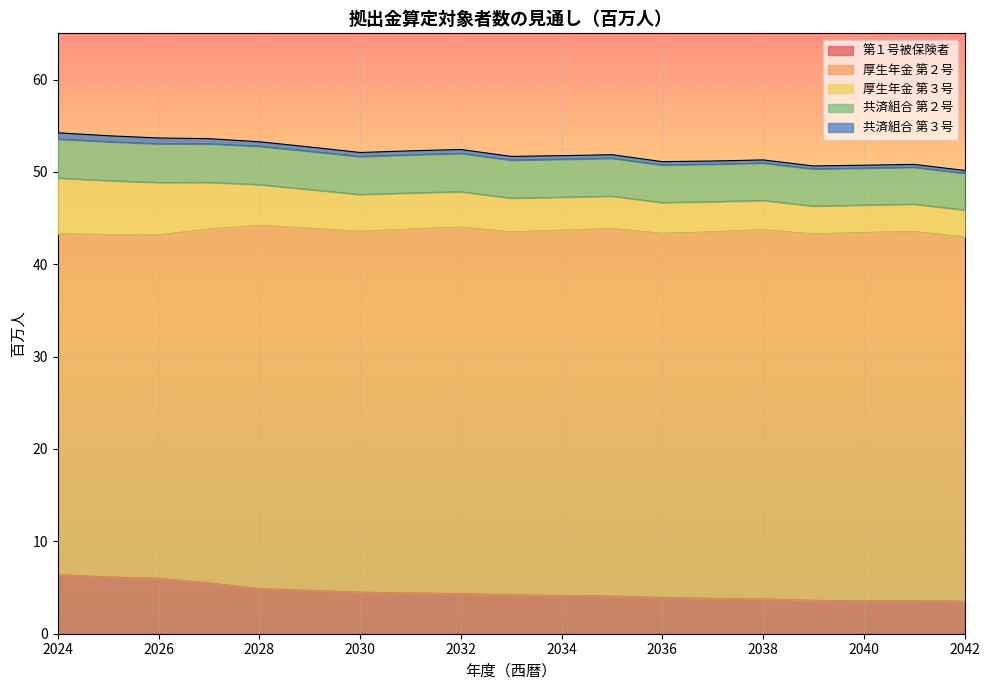

Count the number of data series in this chart.

5